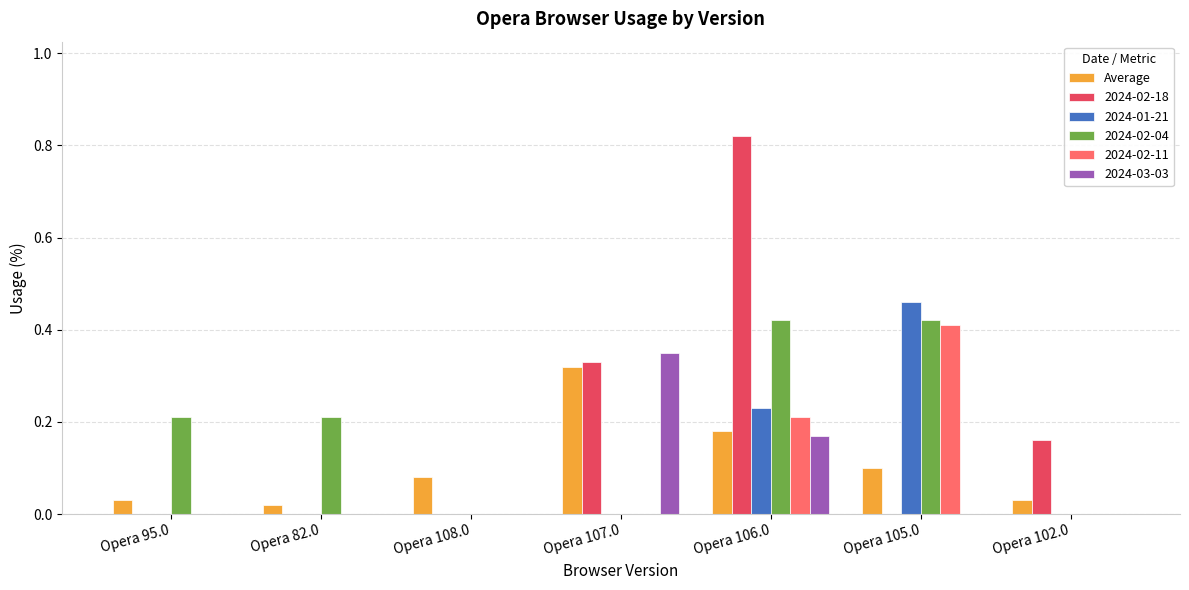

What is the sum of all 2024-02-11 values?

0.6